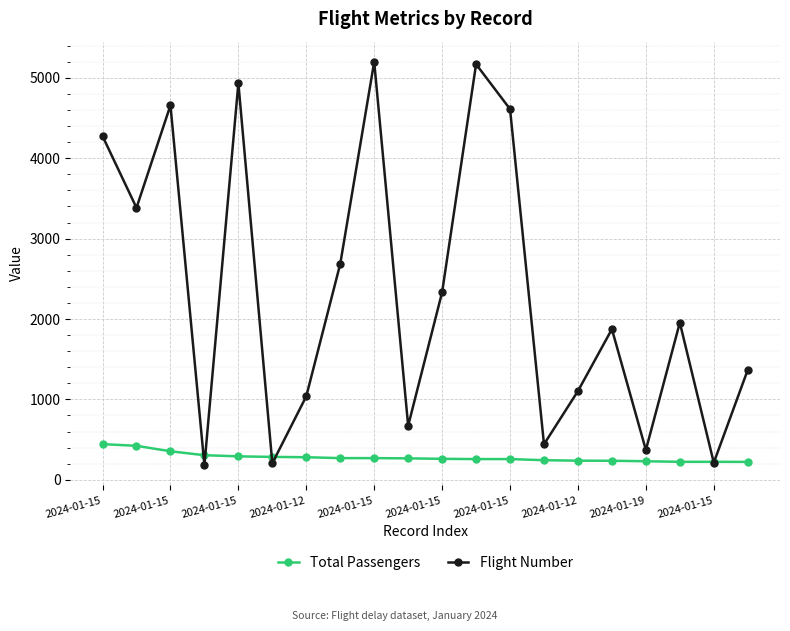

At how many categories does at least one series exceed 4111?

6